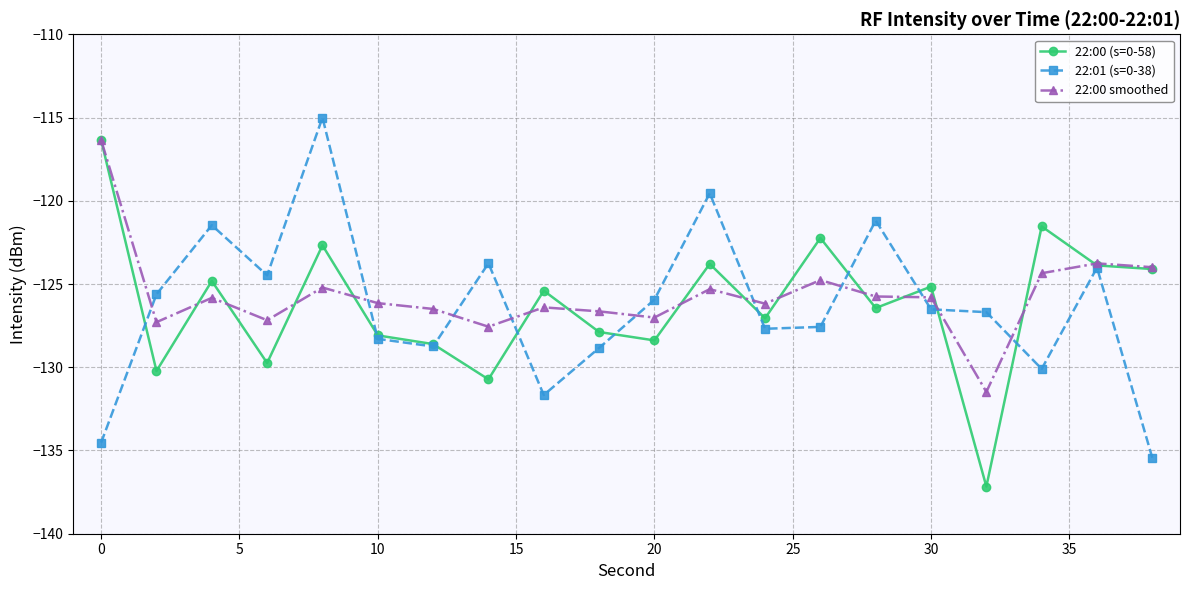

At how many categories does at least one series exceed -123?

7